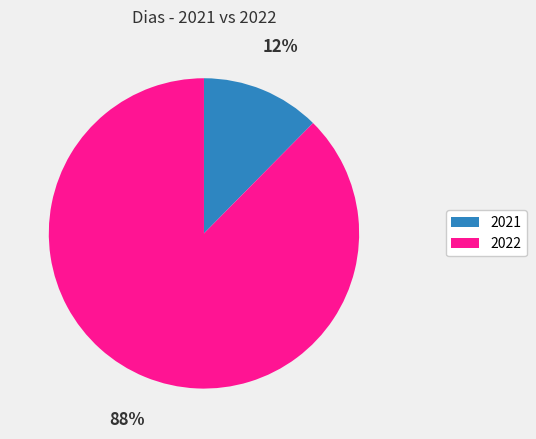

Which has a higher value, 2022 or 2021?

2022